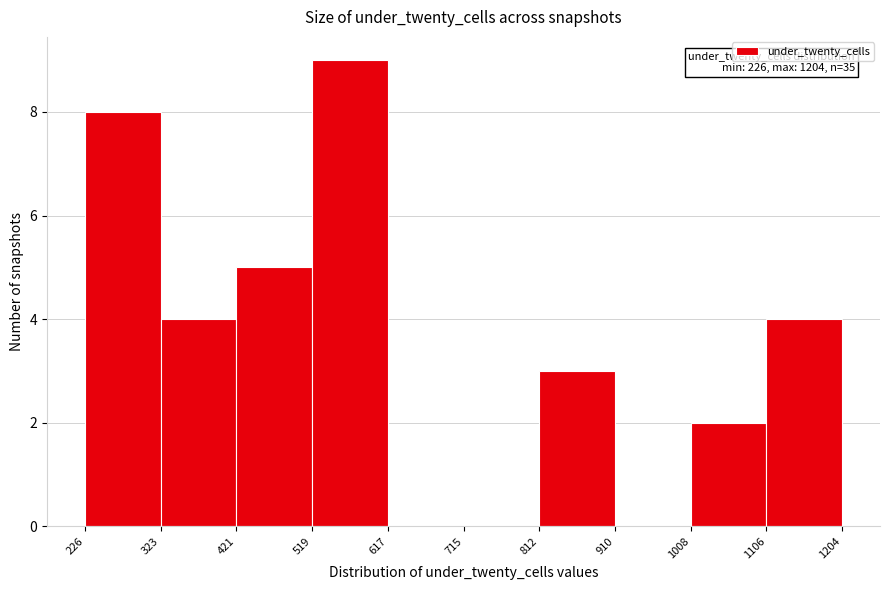

Over which range of the x-axis is the bar tallest?

519 to 617